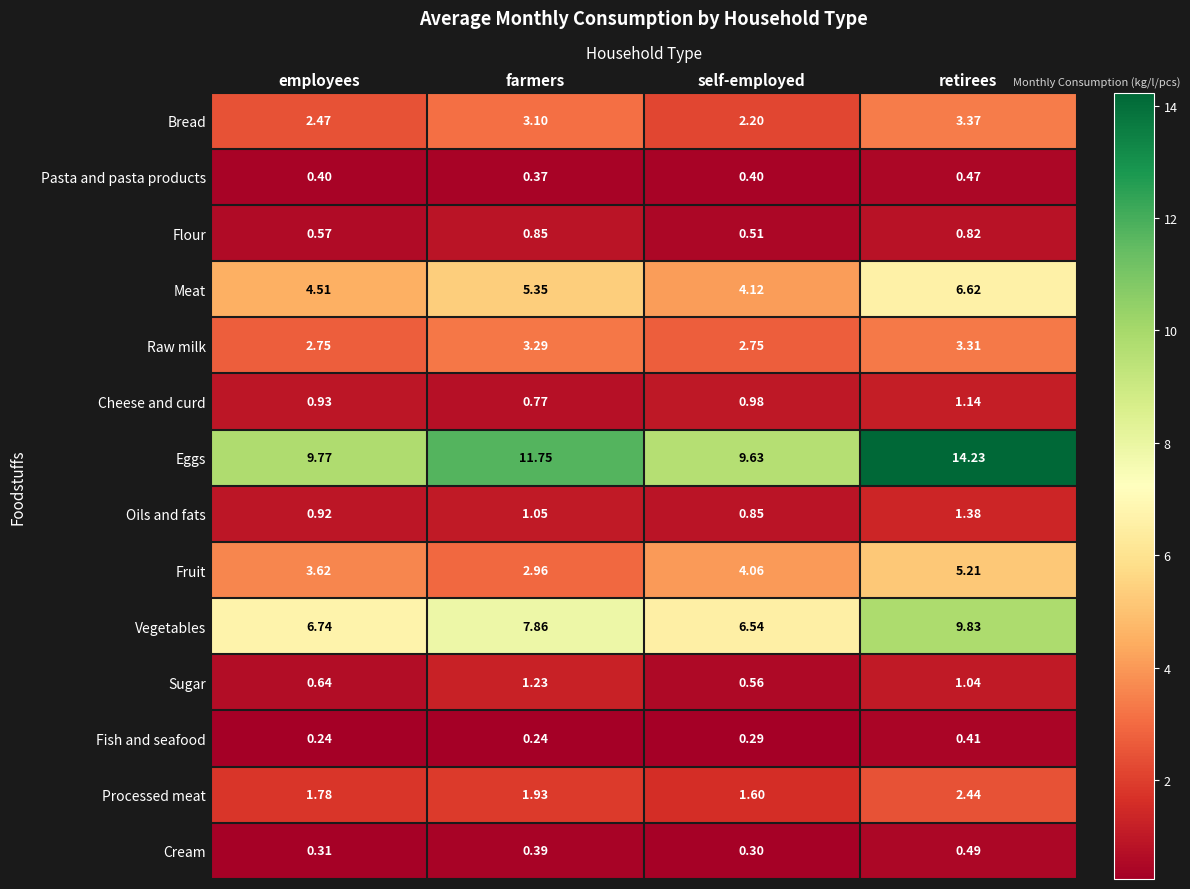

Is the value of Cheese and curd at farmers greater than the value of Fruit at employees?

No